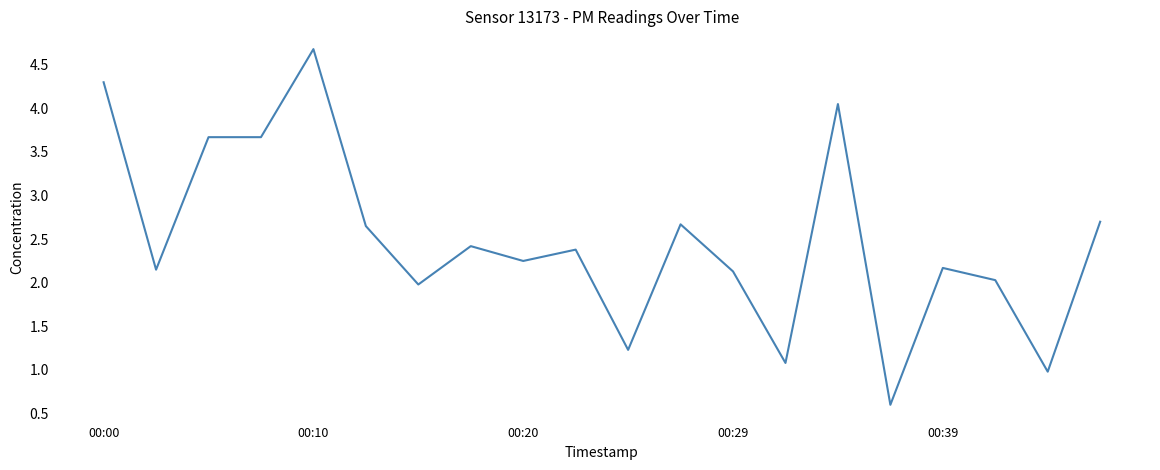

What is the minimum value shown in the chart?

0.6